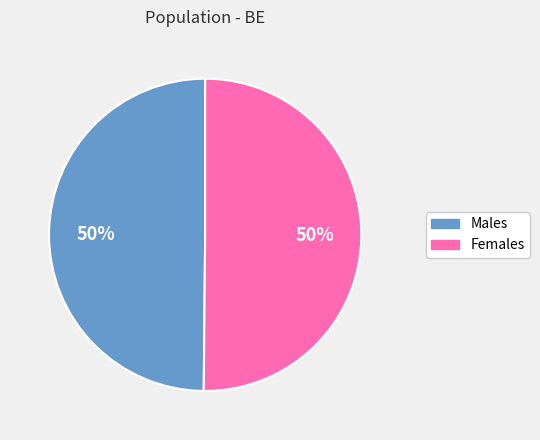

To the nearest percent, what is the combined percentage of Males and Females?

100%